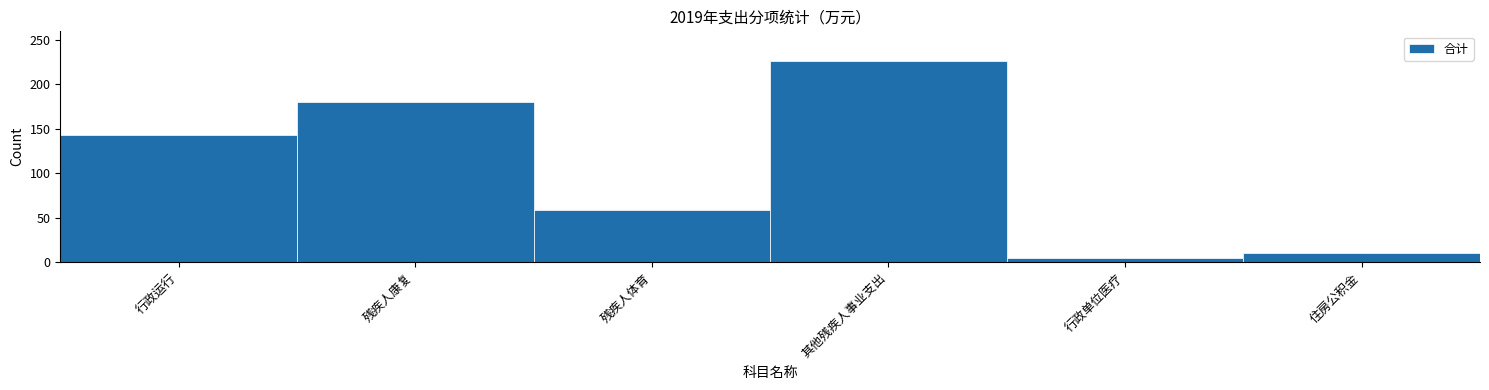

Reading left to right, transcribe all the data shown in this chart.

行政运行=143.4	残疾人康复=180.0	残疾人体育=59.0	其他残疾人事业支出=226.0	行政单位医疗=4.4	住房公积金=10.6